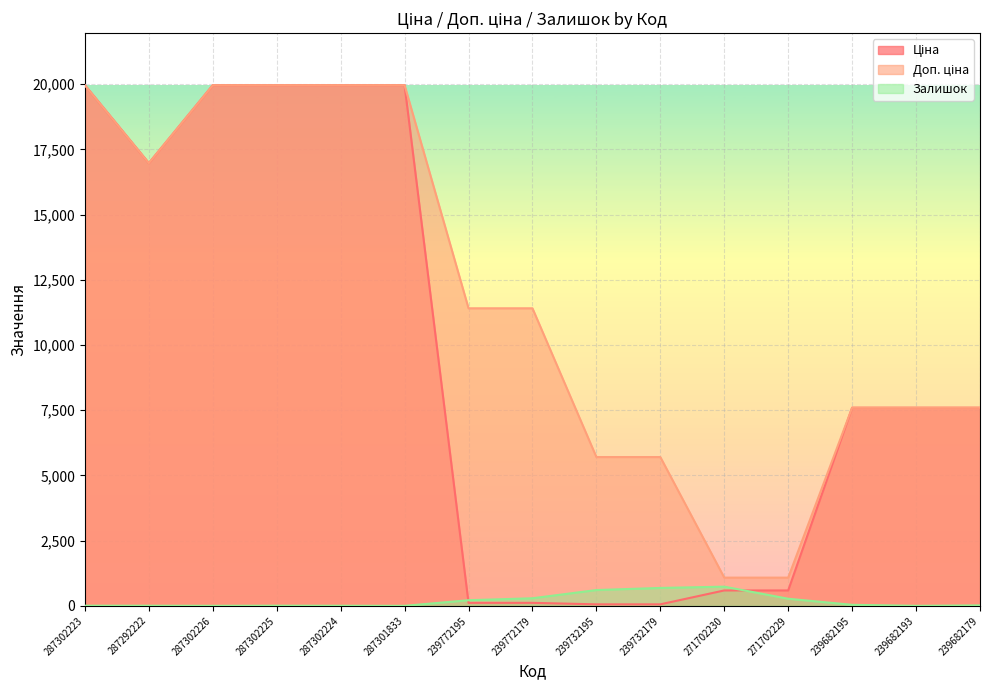

Between 239732195 and 239682195, which series saw the biggest shift?

Ціна